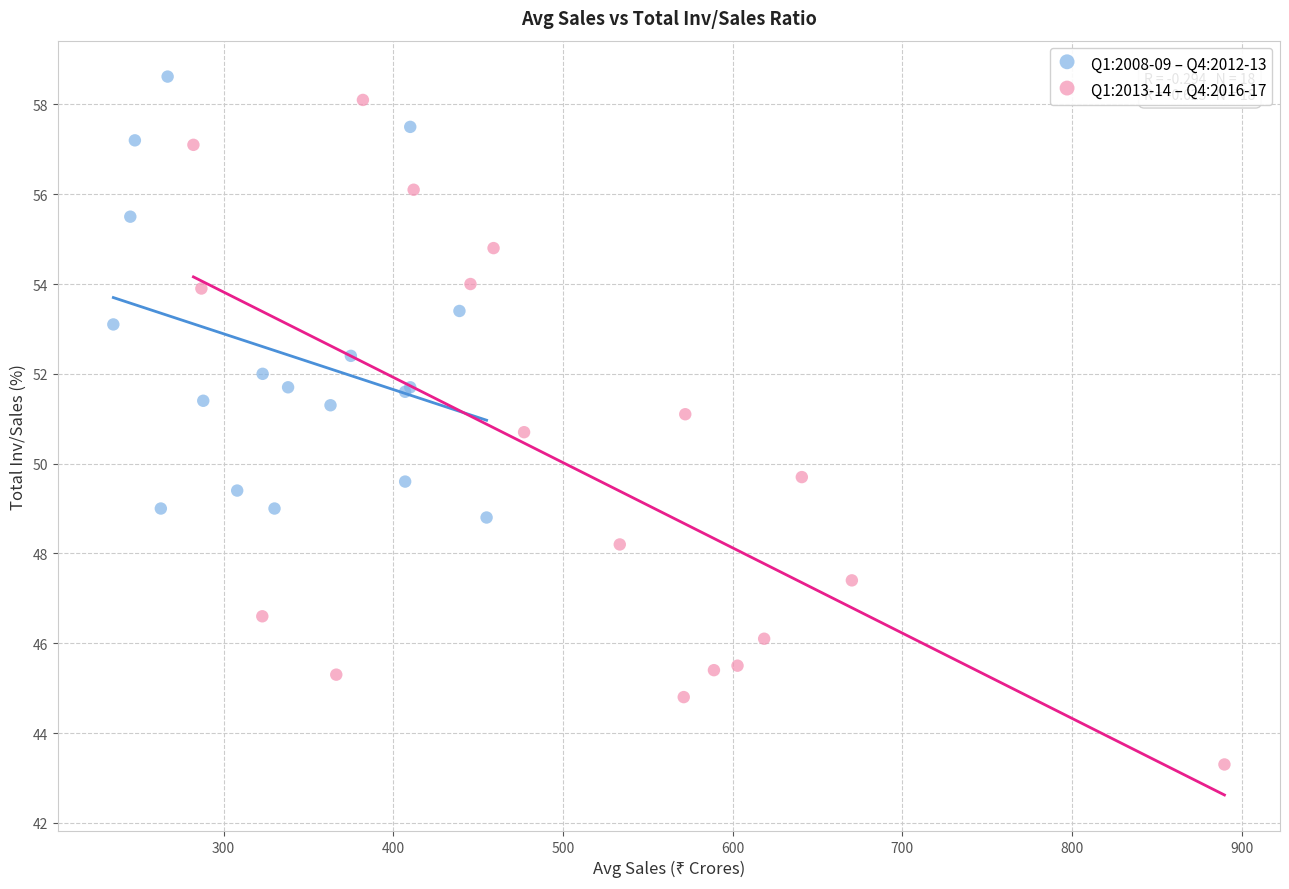

Which series has the largest Y range (max minus min)?

Q1:2013-14 – Q4:2016-17